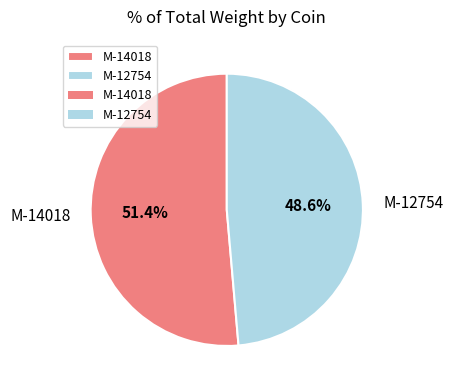

To the nearest percent, what is the difference between the largest and smallest slice percentages?

3%